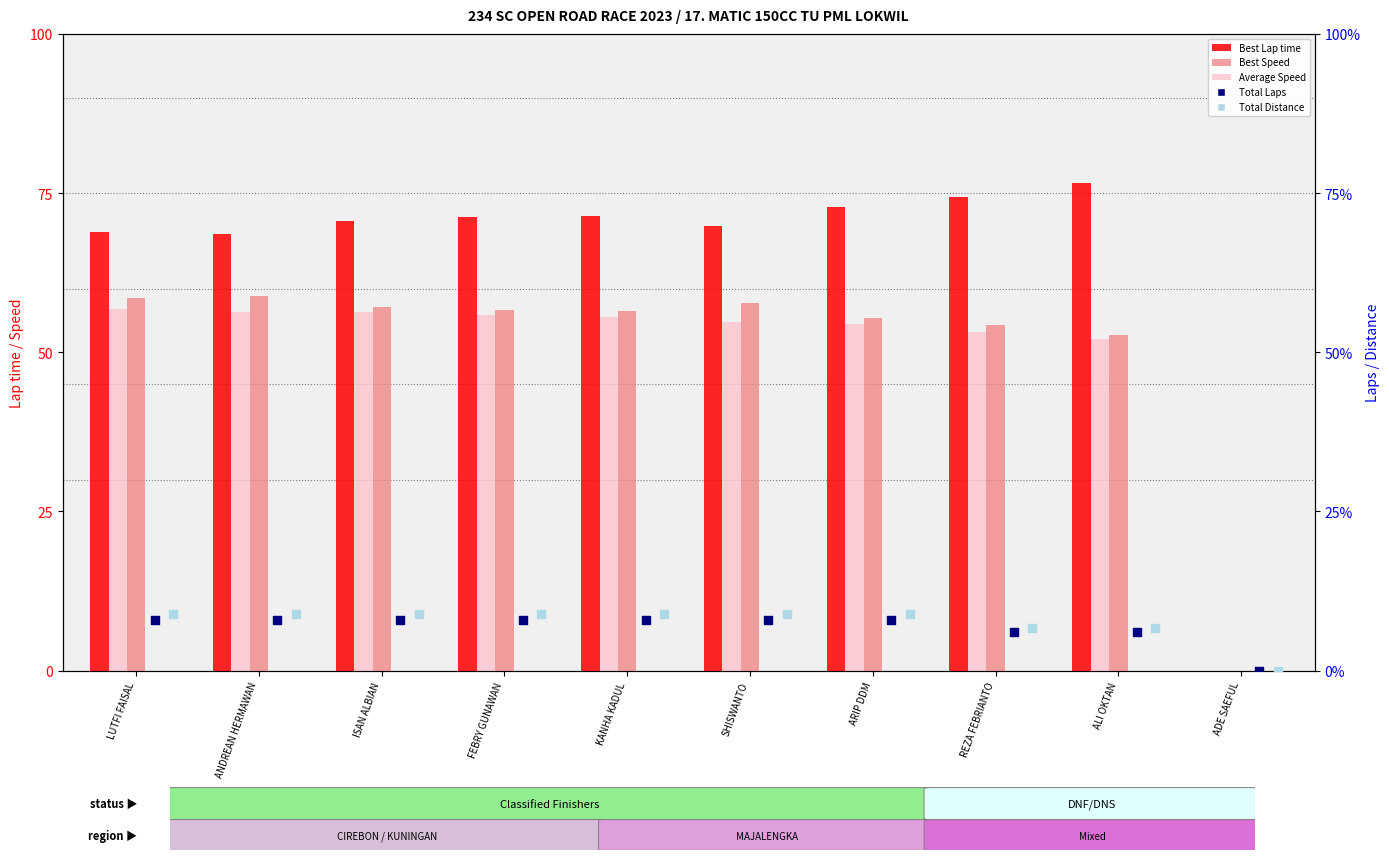

Which series reaches the maximum Y coordinate?

Best Lap time